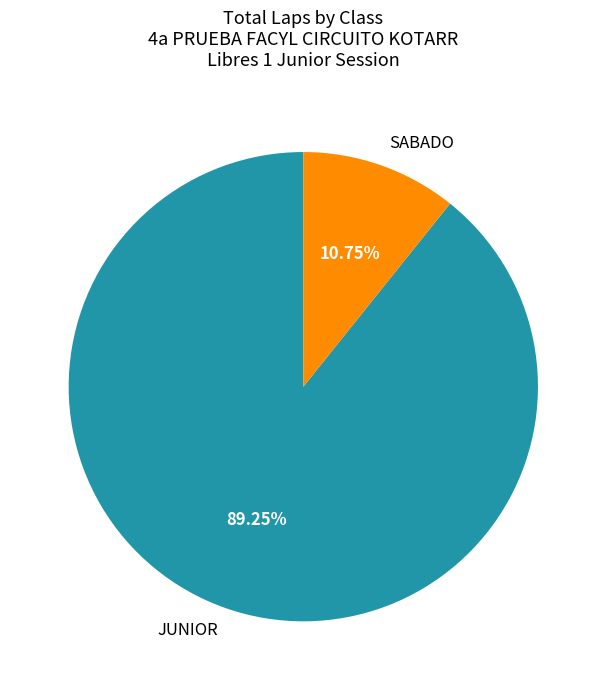

Rank the categories by value from highest to lowest.

JUNIOR, SABADO